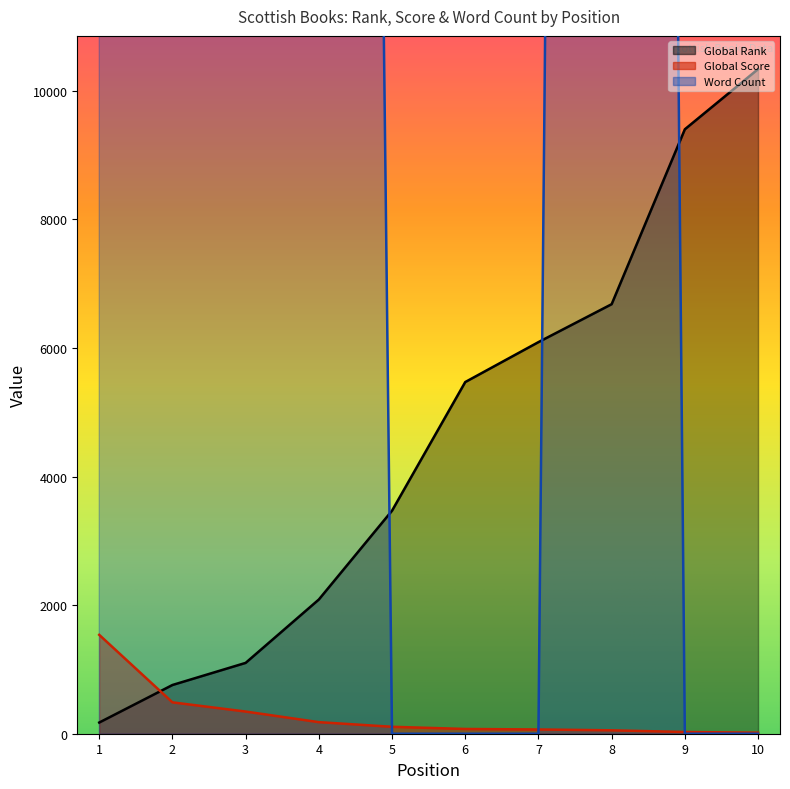

How many data points does each series have?

10